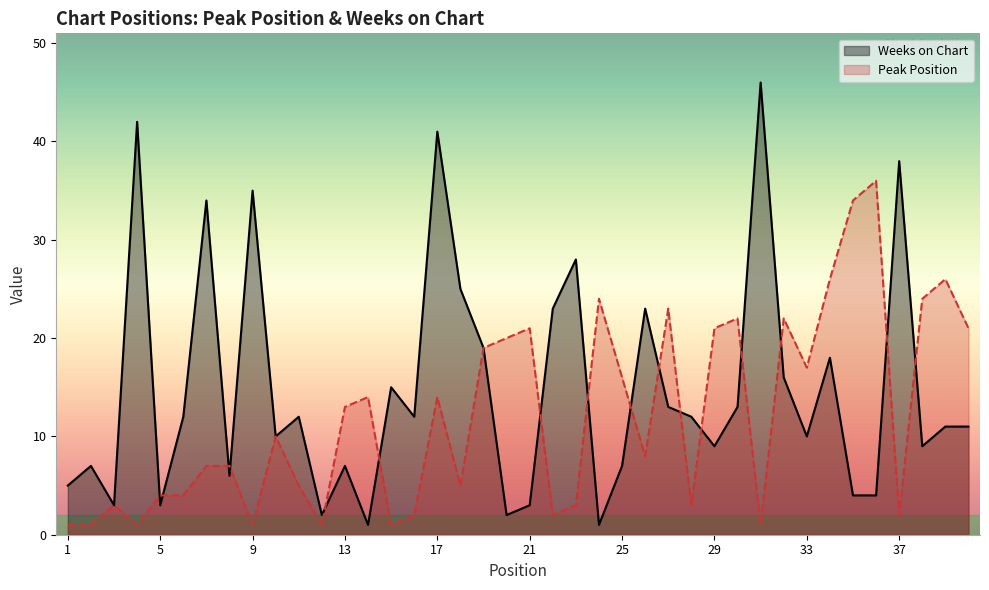

Does the chart display data point markers on the line(s)?

No